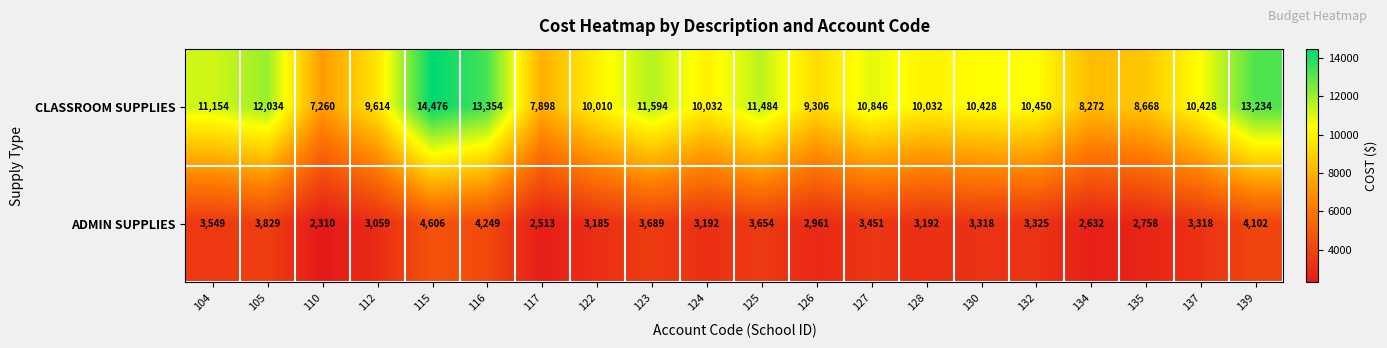

What is the greatest value displayed?

14476